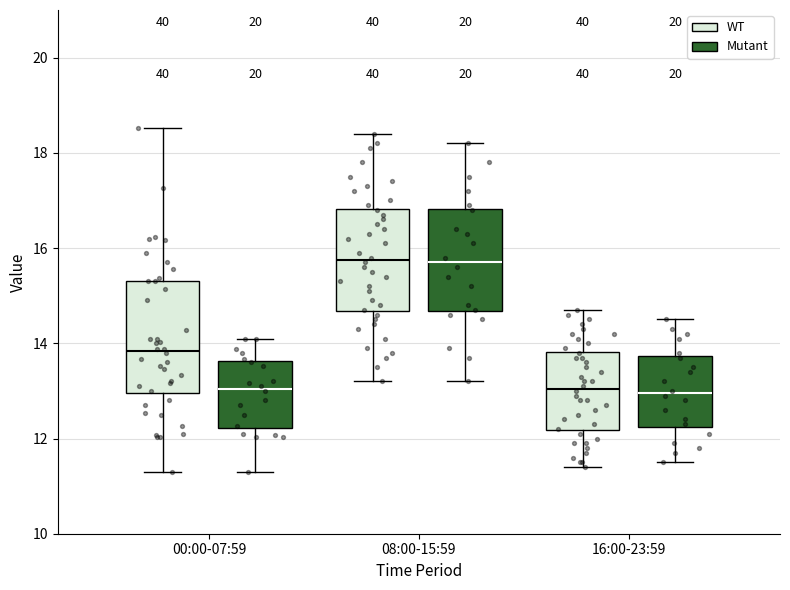

Where does the lower whisker of the box for 16:00-23:59 (WT) end on the y-axis? The values are not printed on the chart, so give them approximately, as read against the axis.

11.4